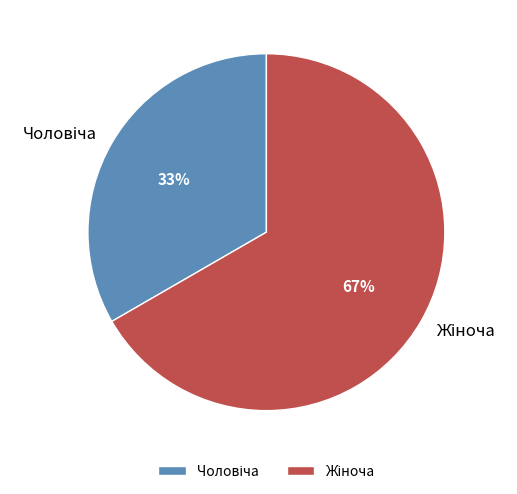

To the nearest percent, what is the average slice percentage?

50%